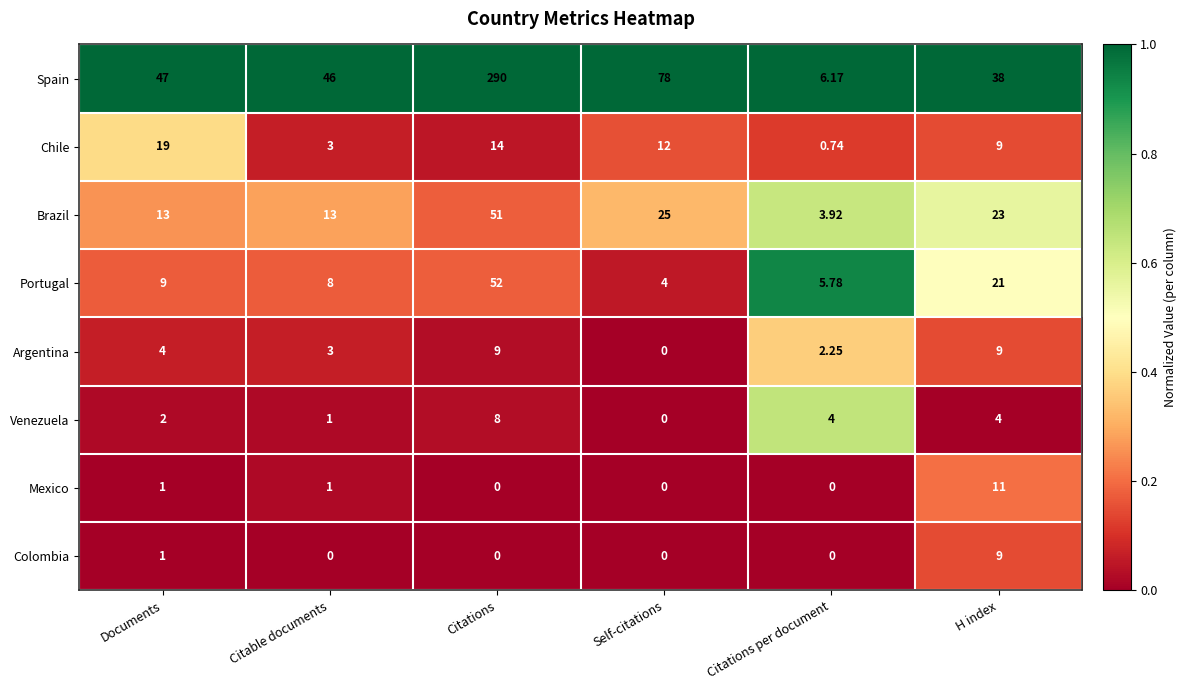

Rank the categories by Spain value from highest to lowest.

Citations, Self-citations, Documents, Citable documents, H index, Citations per document